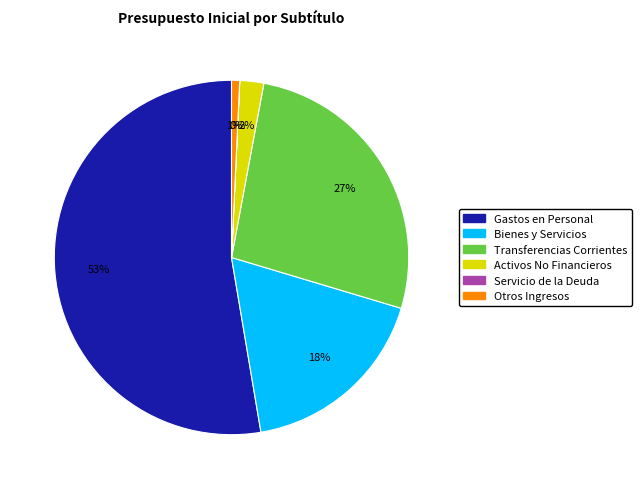

To the nearest percent, what is the average slice percentage?

17%